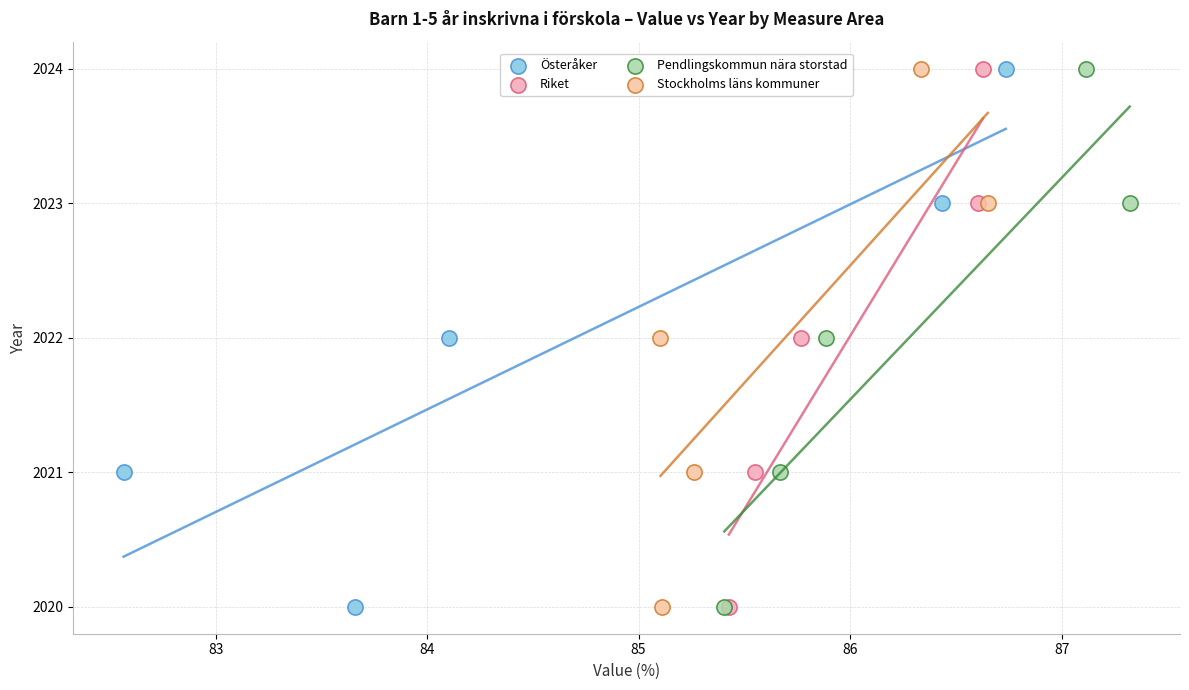

What are all the series names shown in the legend?

Österåker, Riket, Pendlingskommun nära storstad, Stockholms läns kommuner